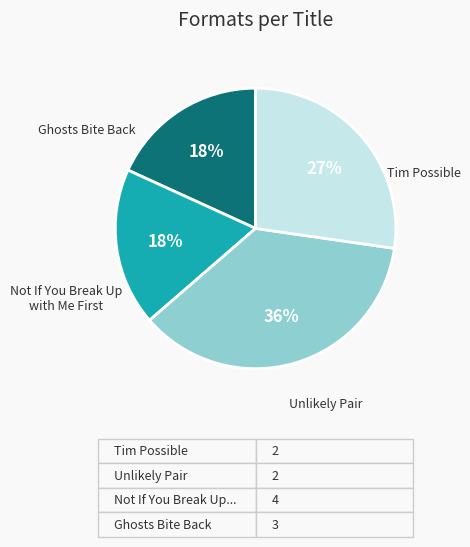

Rank the categories by value from highest to lowest.

Not If You Break Up with Me First, Ghosts Bite Back, Tim Possible & the Ultimate Road Trip, Unlikely Pair